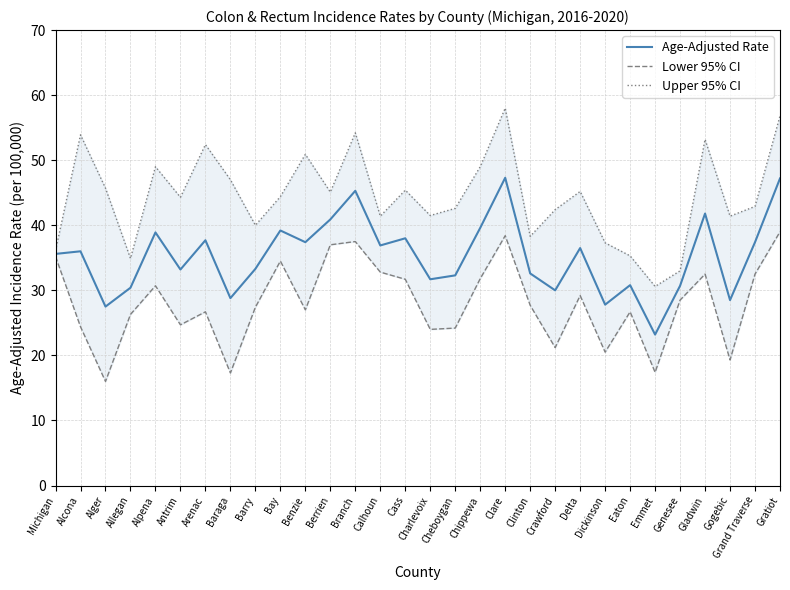

Where is the first local maximum for Age-Adjusted Rate?

Alcona